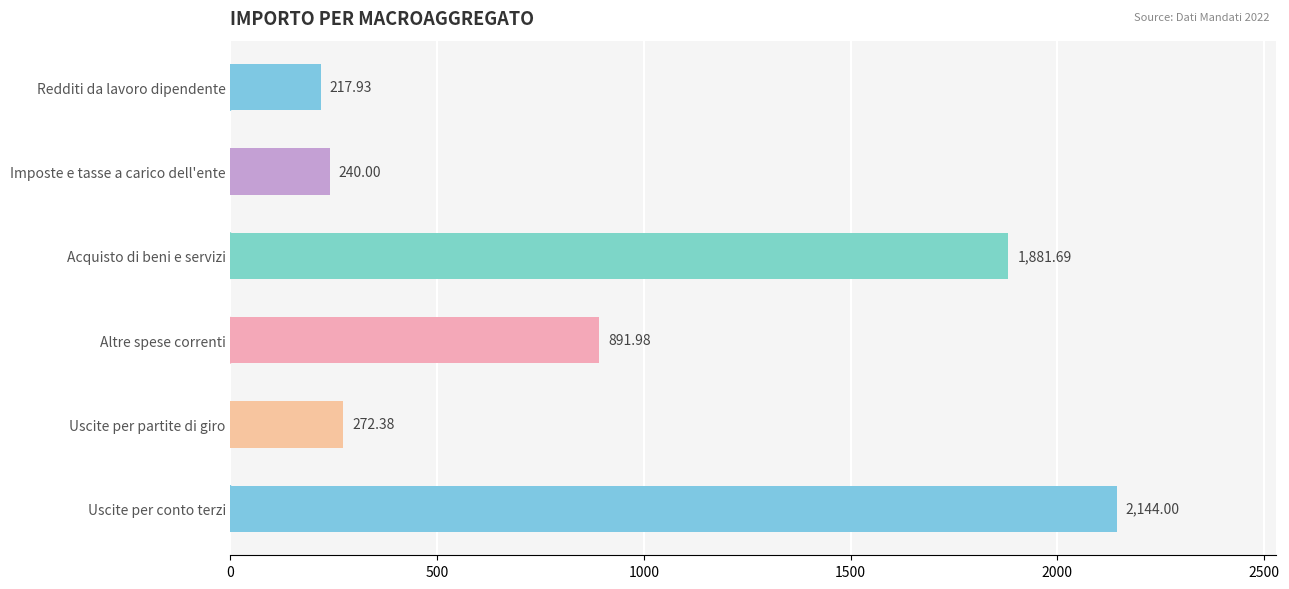

Where is the data nearest to the value 1180?

Altre spese correnti